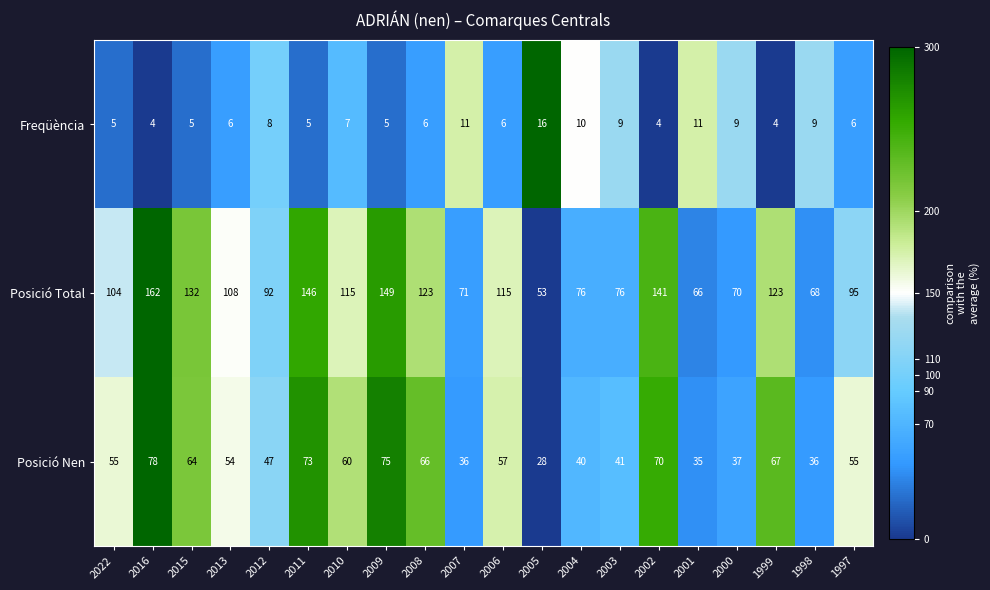

What is the minimum value for Posició Nen?

28